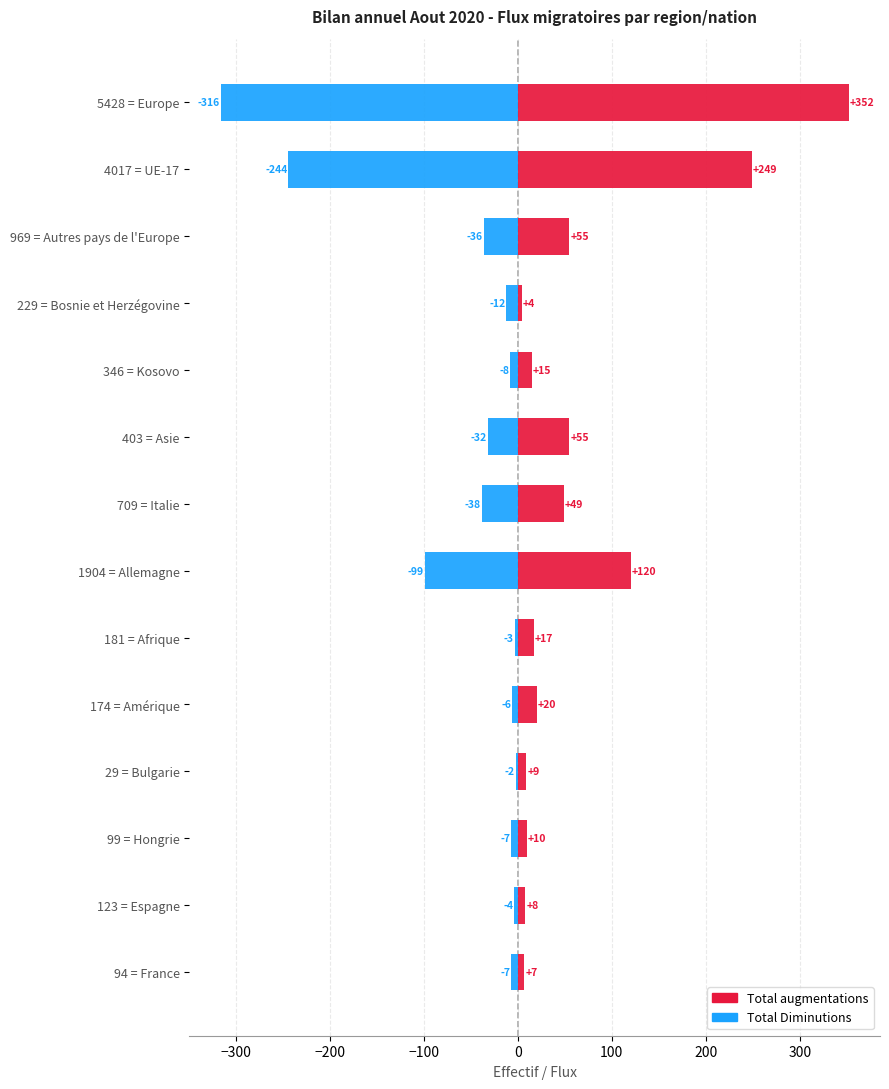

Which series has the largest range (max minus min)?

Total augmentations